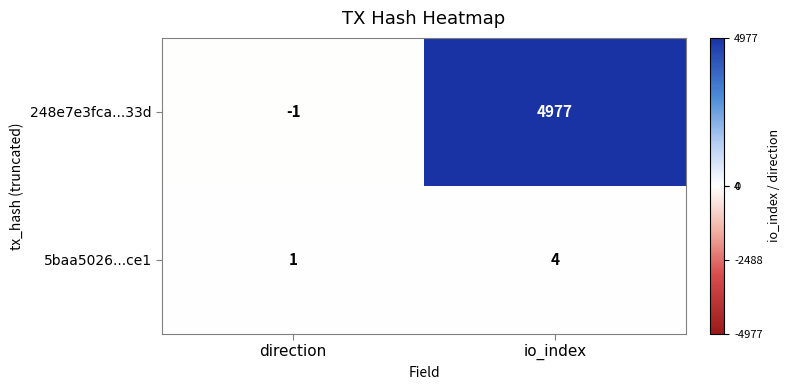

What is the sum of all 5baa5026...ce1 values?

5